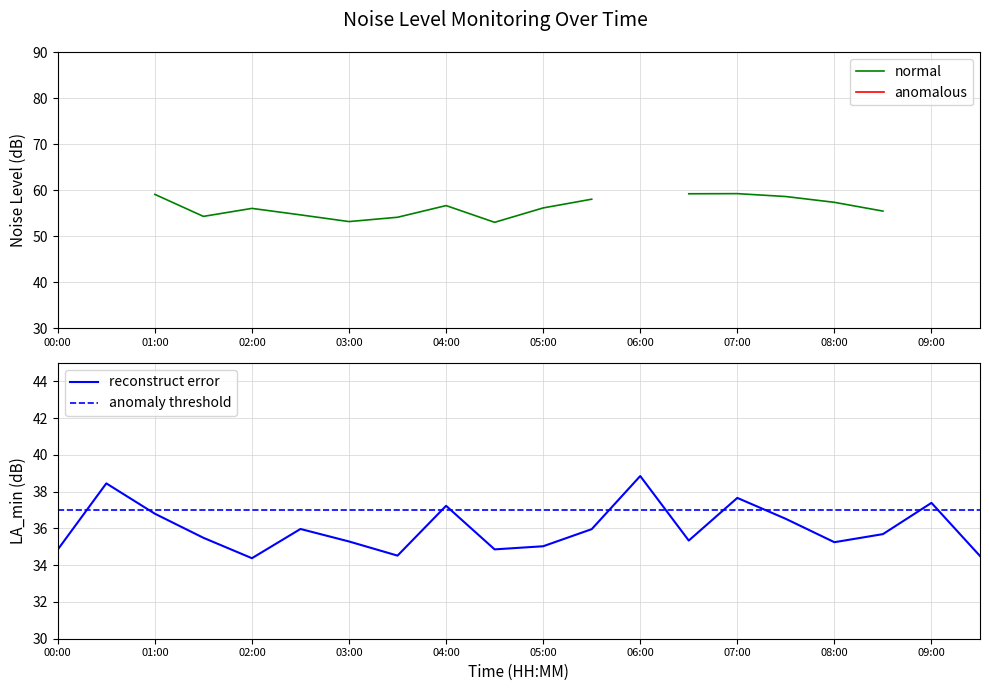

The value of reconstruct error at 04:00 is 37.2. True or false?

True